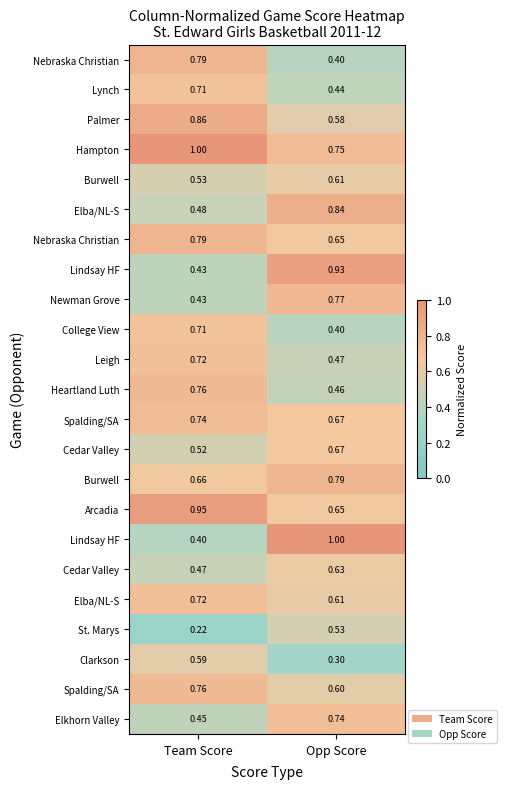

What is the maximum value shown in the chart?

1.0